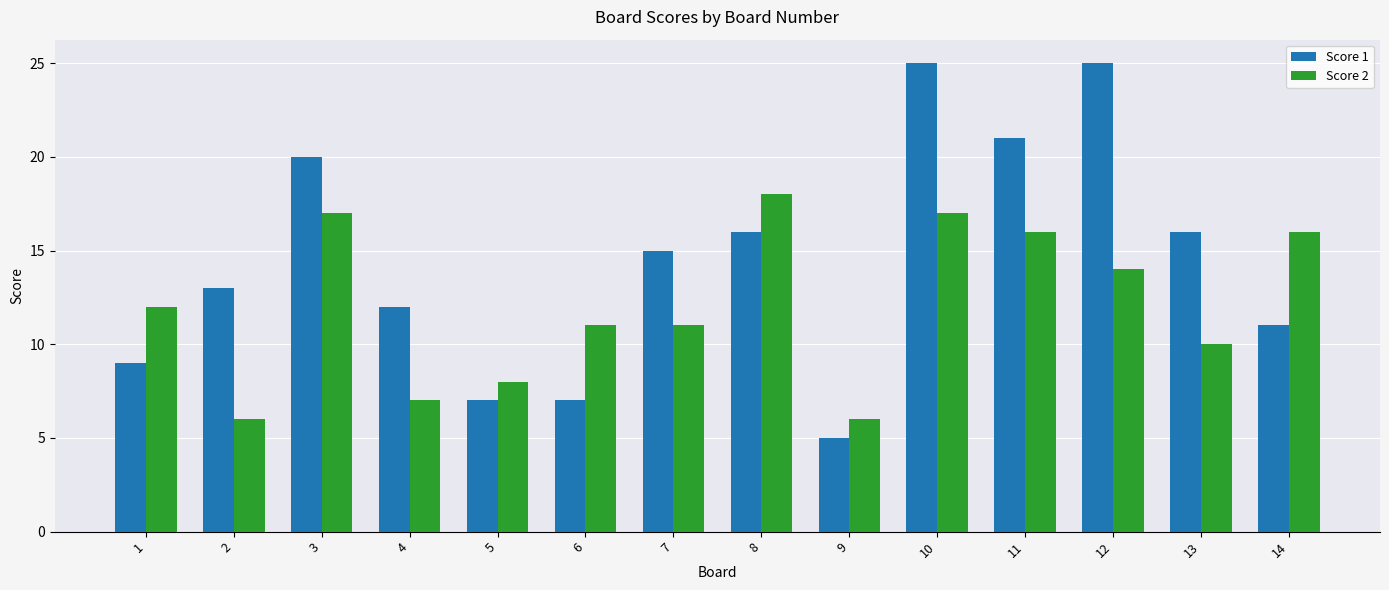

What is the value of the Score 2 bar at the 5th from the left?

8